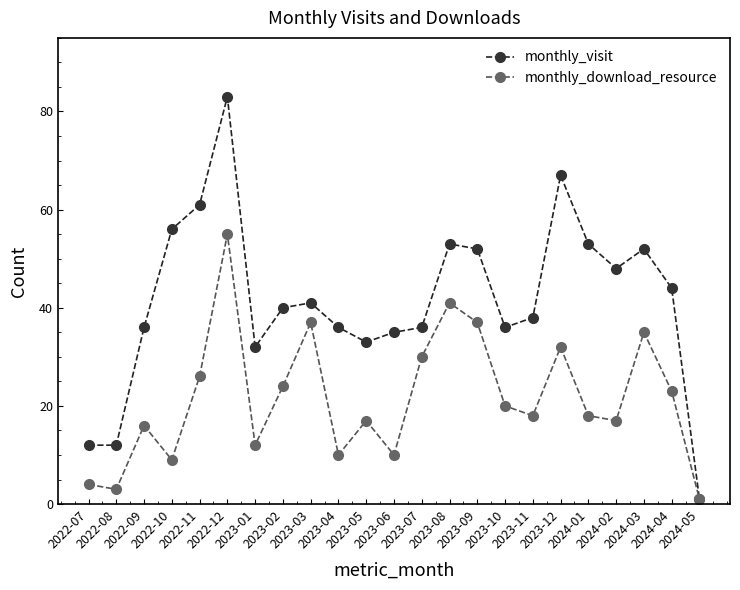

Which series has the largest total across all categories?

monthly_visit